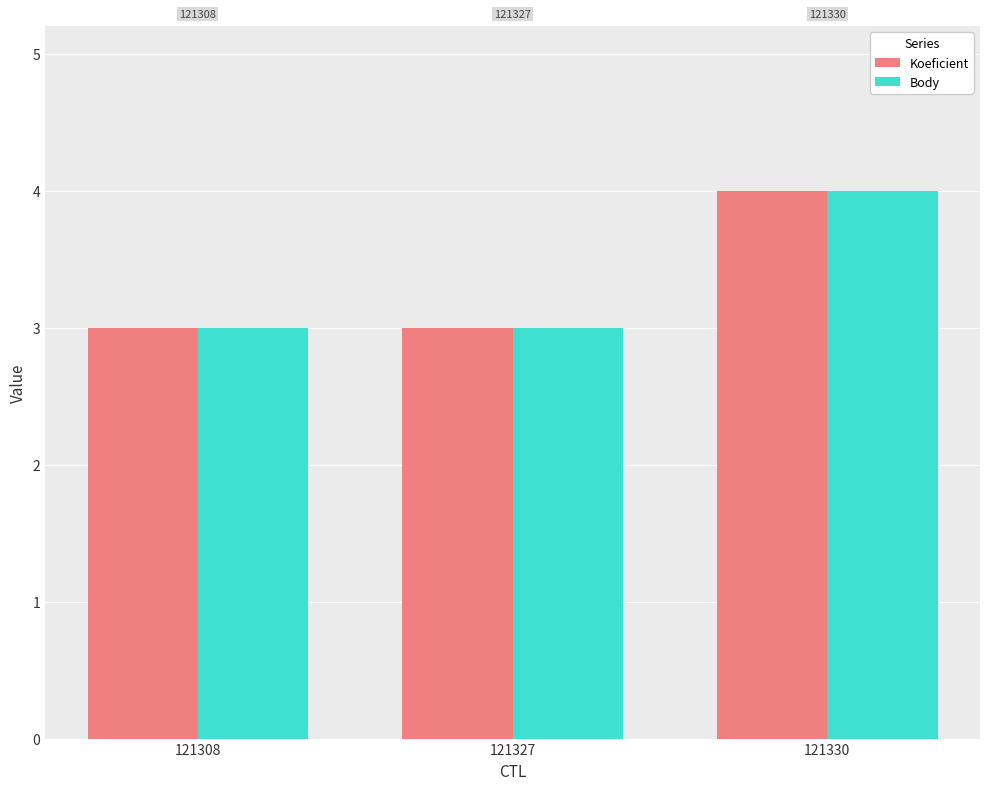

What is the total value across all series at 121327?

6